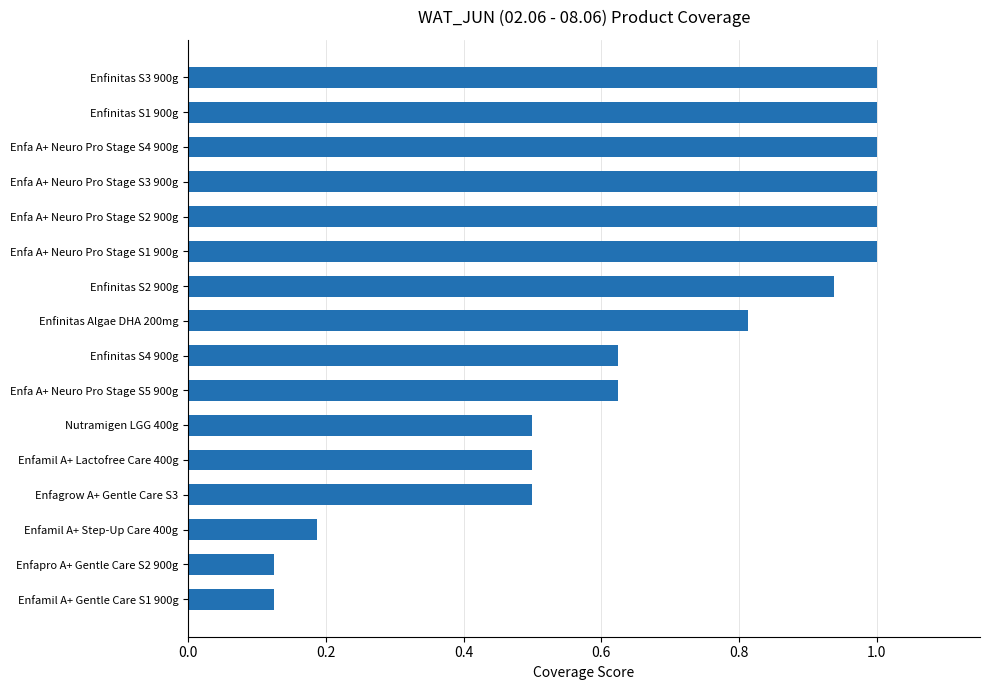

What is the difference between the values at Enfagrow A+ Gentle Care S3 and Enfinitas S1 900g?

0.5